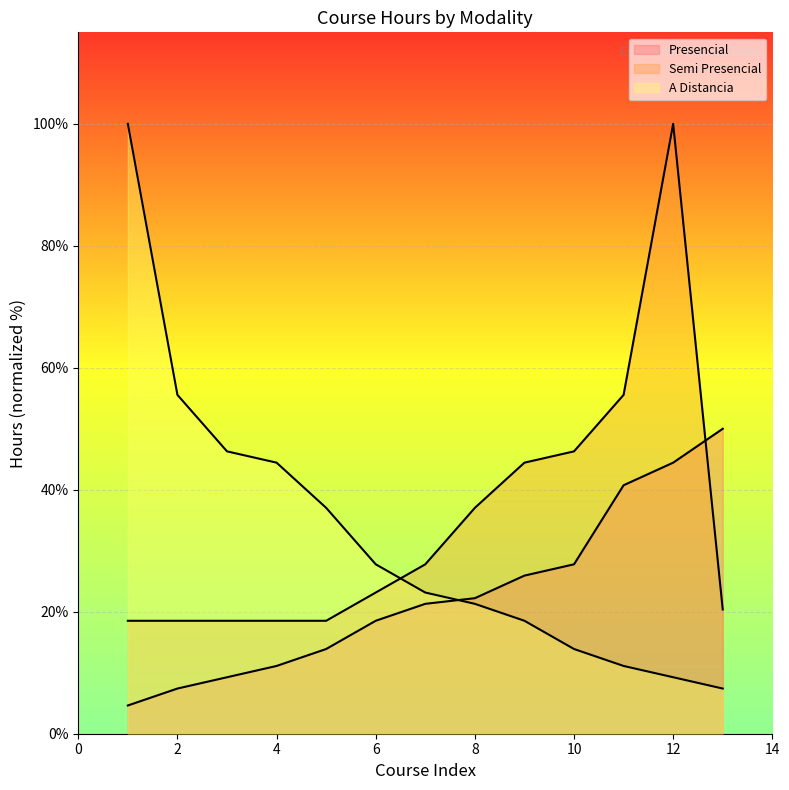

Reading left to right, what are all the values shown in this chart?

Presencial: 1=4.6	2=7.4	3=9.3	4=11.1	5=13.9	6=18.5	7=21.3	8=22.2	9=25.9	10=27.8	11=40.7	12=44.4	13=50.0
Semi Presencial: 1=18.5	2=18.5	3=18.5	4=18.5	5=18.5	6=23.1	7=27.8	8=37.0	9=44.4	10=46.3	11=55.6	12=100.0	13=20.4
A Distancia: 1=100.0	2=55.6	3=46.3	4=44.4	5=37.0	6=27.8	7=23.1	8=21.3	9=18.5	10=13.9	11=11.1	12=9.3	13=7.4